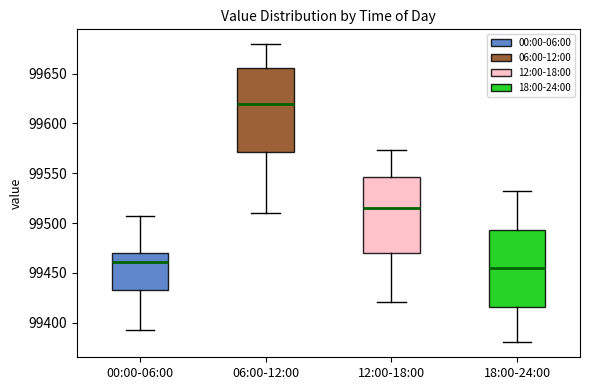

Which box's median line is the highest?

06:00-12:00